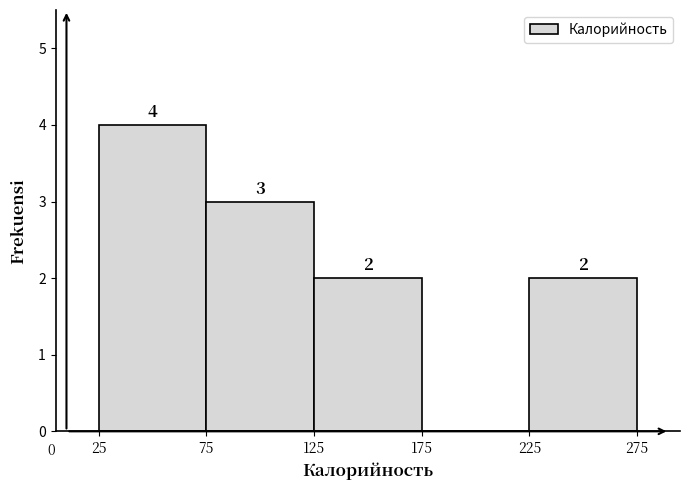

Reading left to right, list every bar in this chart as the range it spans on the x-axis followed by its height.

25 to 75: 4
75 to 125: 3
125 to 175: 2
175 to 225: 0
225 to 275: 2